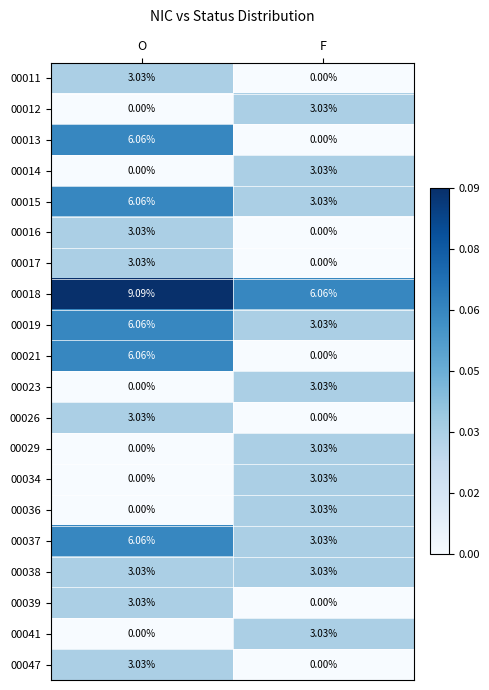

List the labels in order of 00034 value, smallest first.

O, F